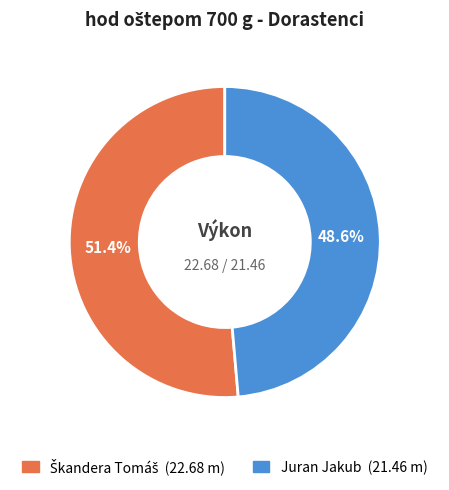

Which slice is the smallest?

Juran Jakub